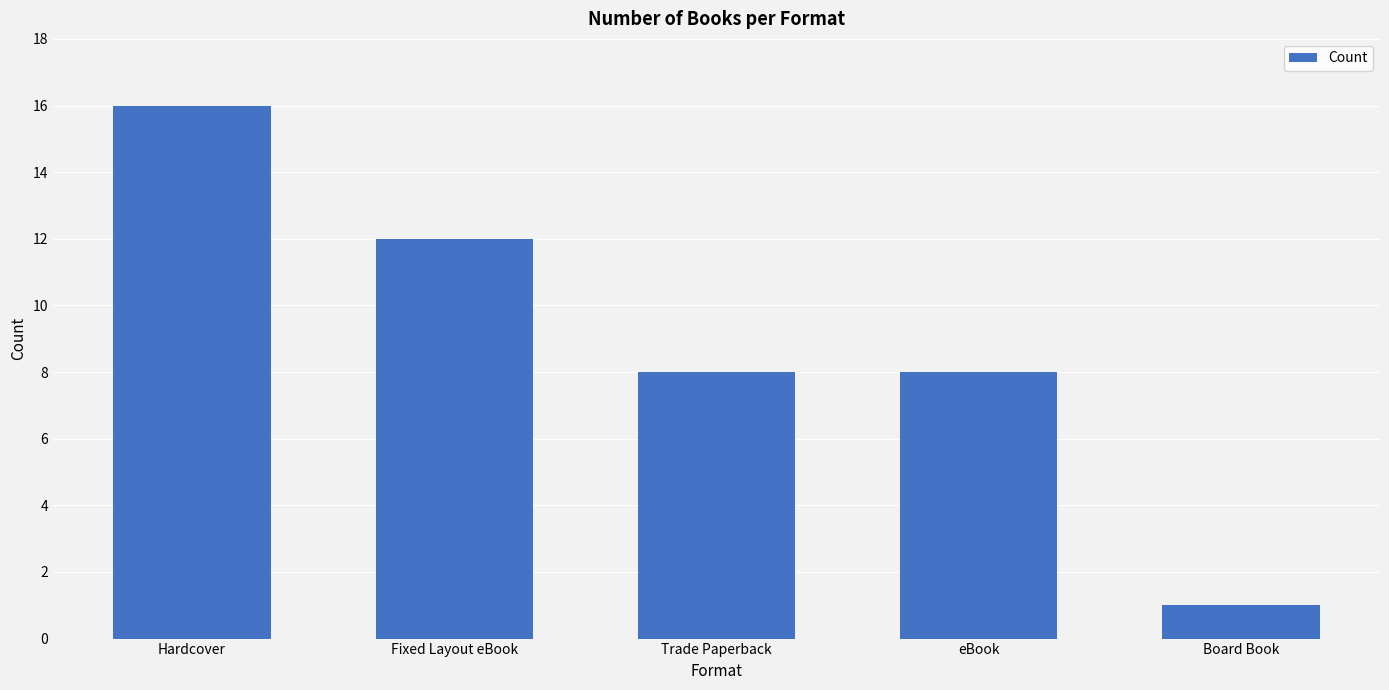

Reading right to left, what are all the values shown in this chart?

1	8	8	12	16